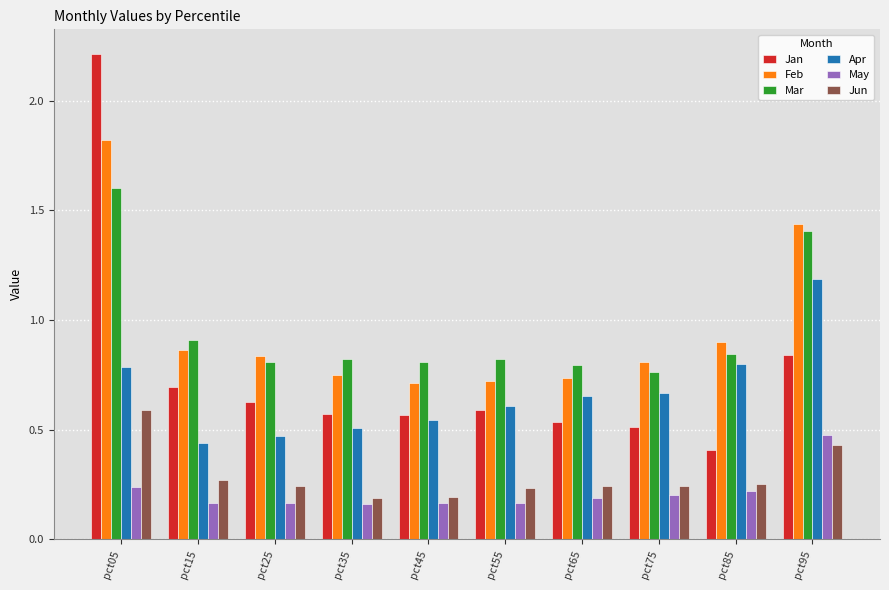

Is the value of Jun at pct25 greater than the value of Mar at pct05?

No